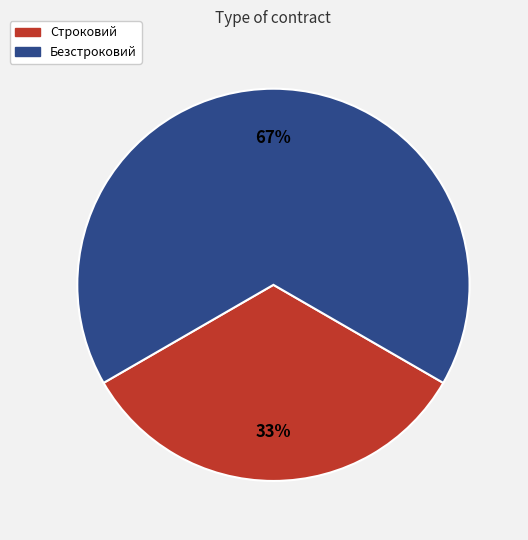

Rank the categories by value from lowest to highest.

Строковий, Безстроковий